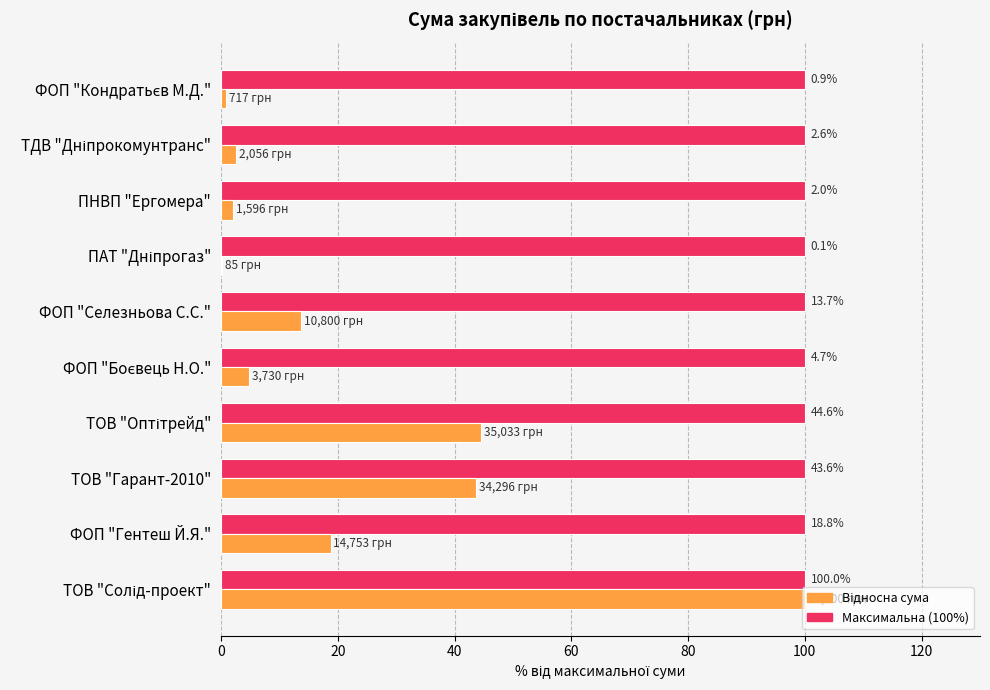

What is the greatest value displayed?

100.0